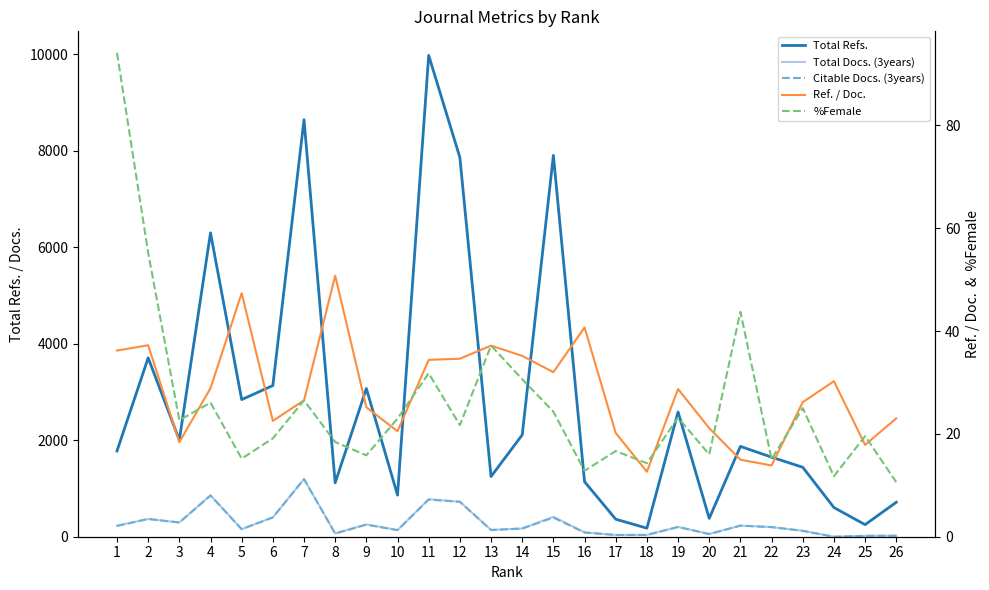

Where does the Total Refs. series first go above 1872?

2